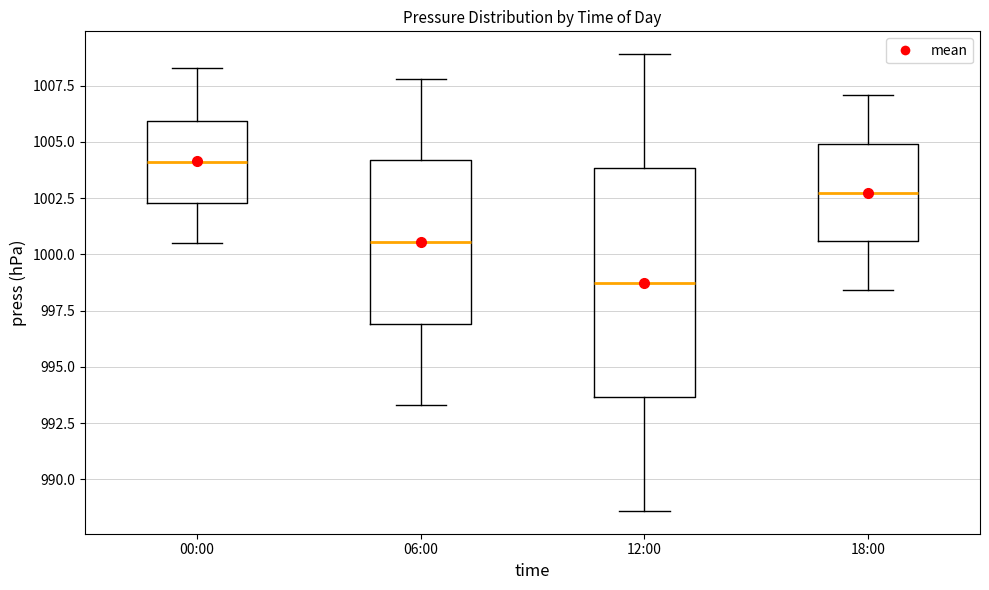

Which box is the tallest, from its lower edge to its upper edge?

12:00